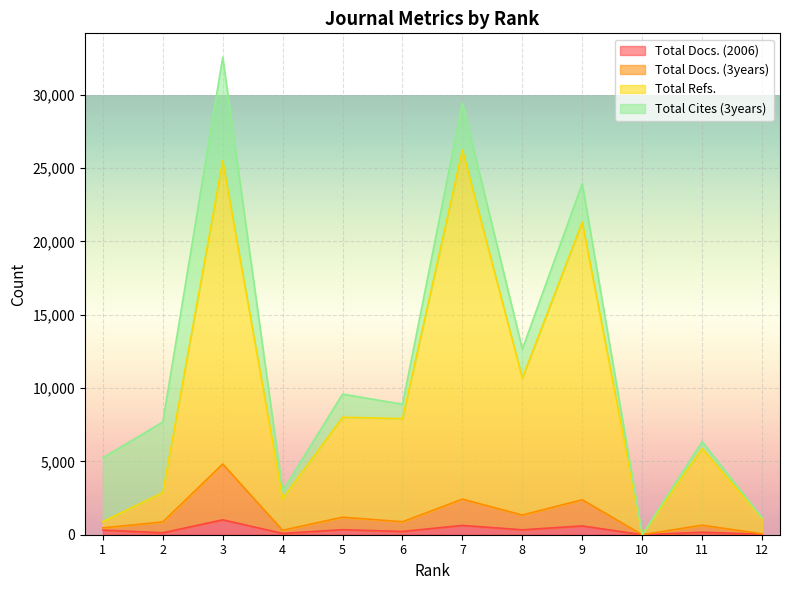

Where does the Total Docs. (3years) series first go above 883?

3